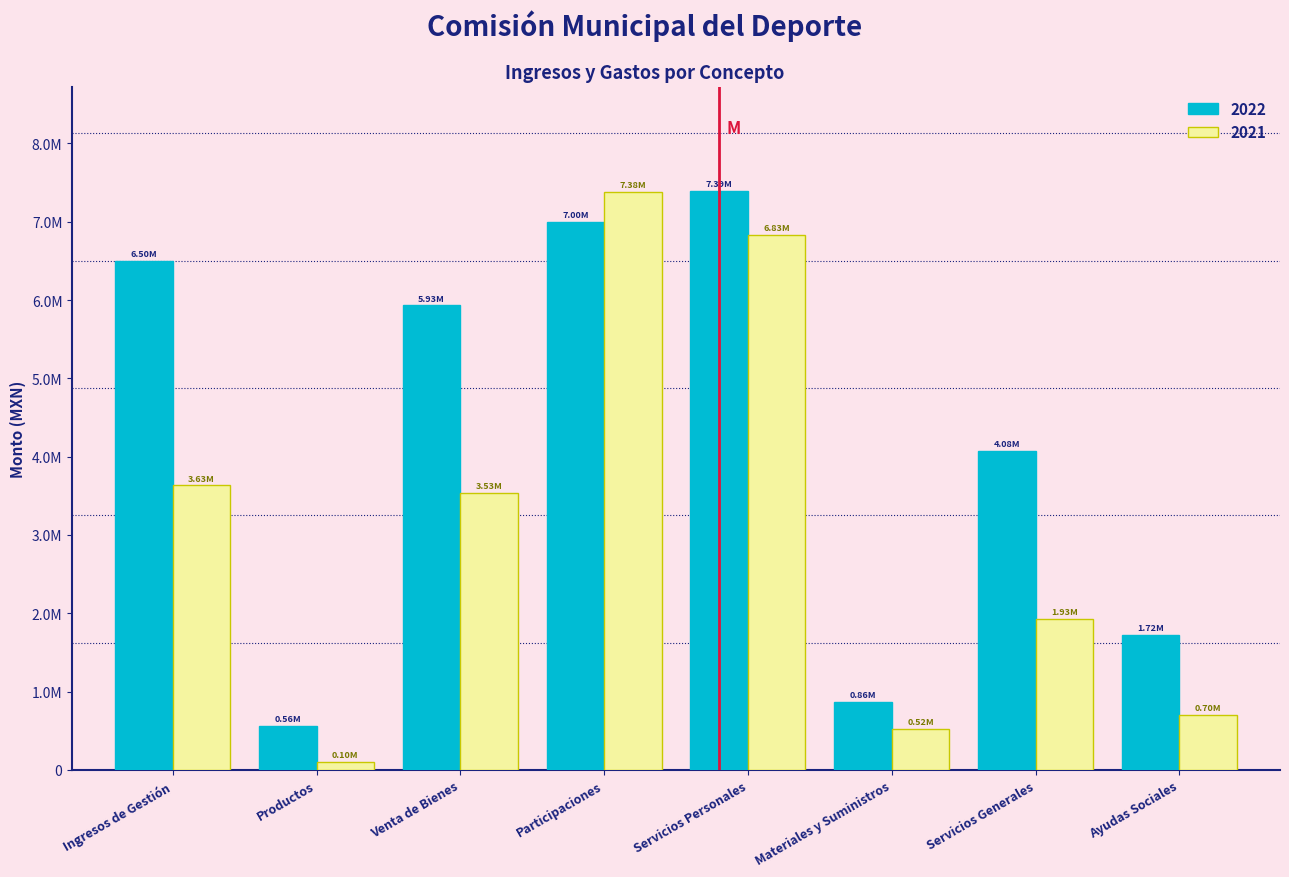

What are all the series names shown in the legend?

2022, 2021